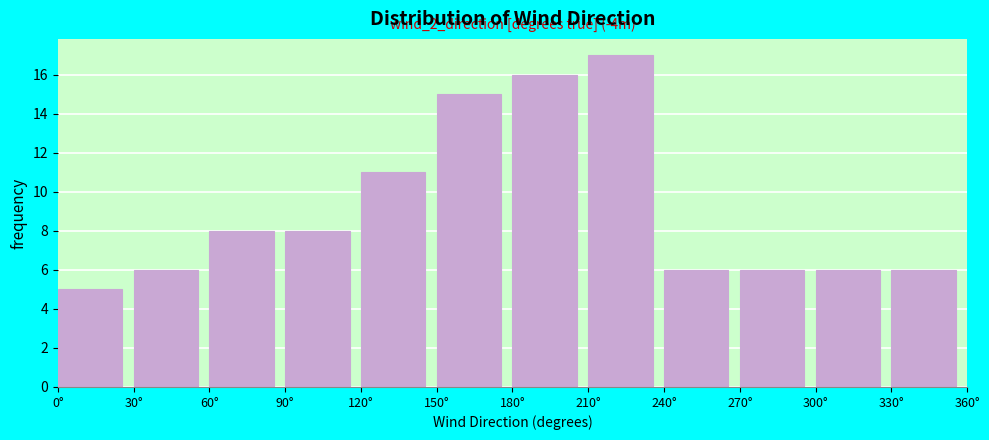

Which range on the x-axis has the tallest bar?

210 to 240